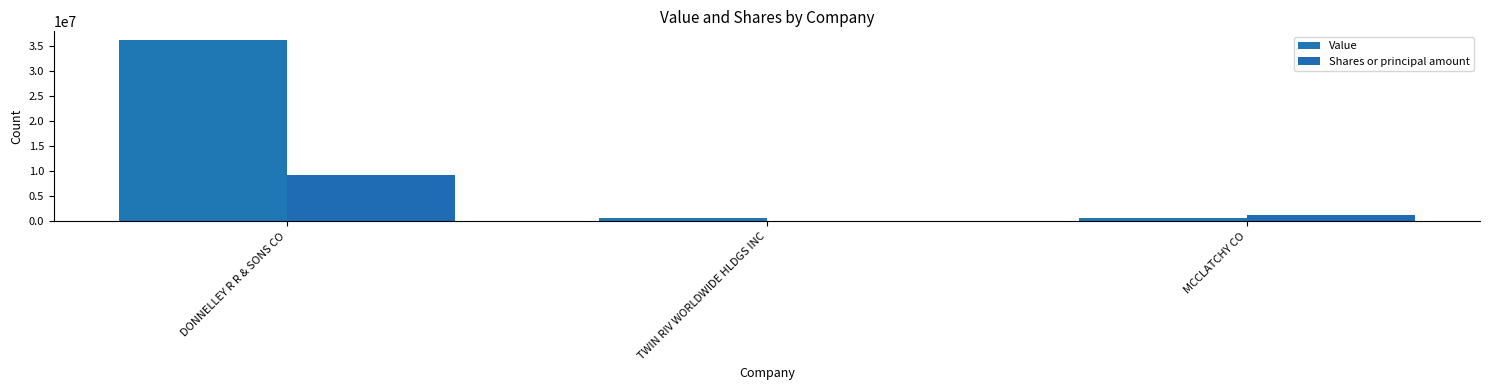

Count the number of data series in this chart.

2